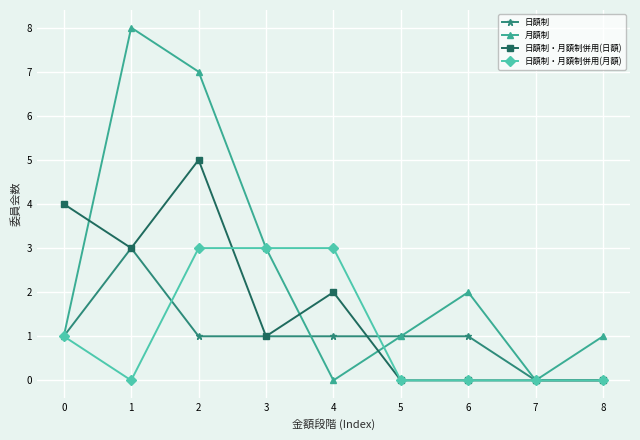

How many interior local peaks does the 月額制 series have?

2